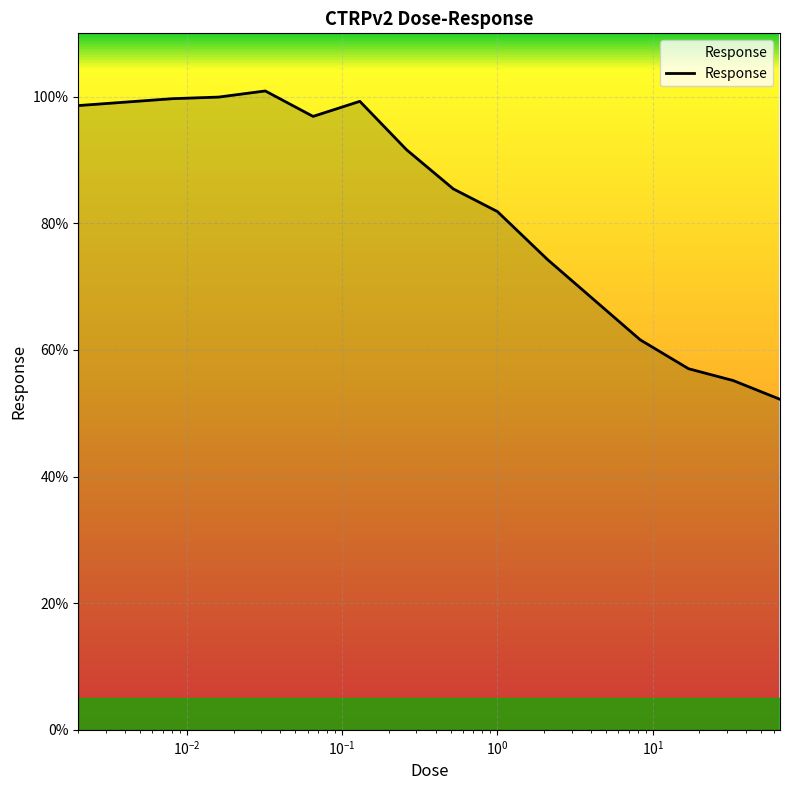

What is the difference between the maximum and second lowest values?

45.7